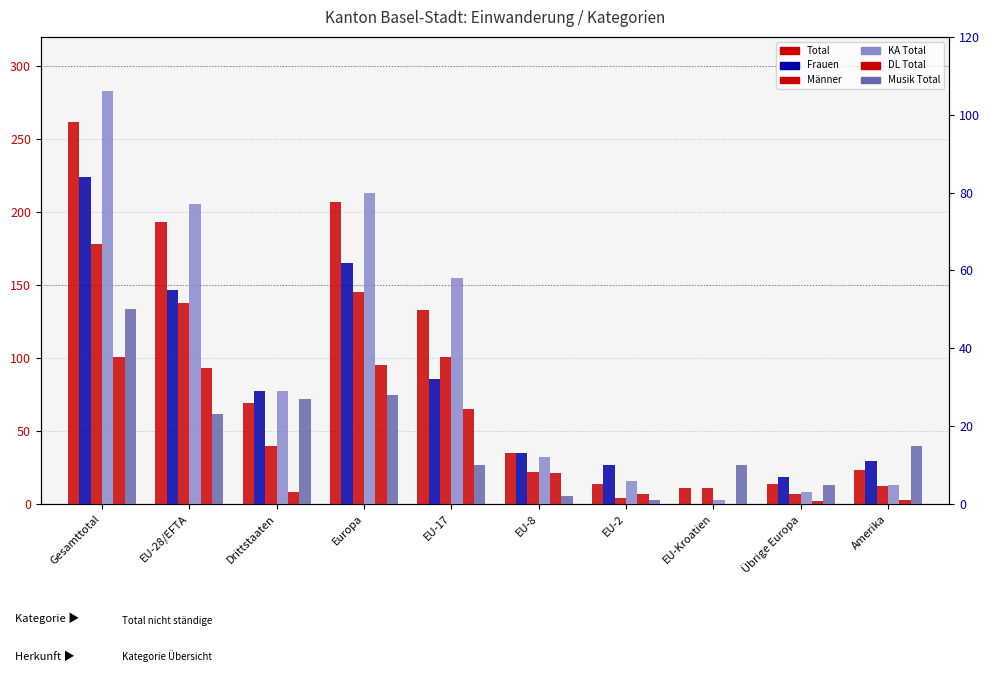

What is the label of the 9th bar from the right?

EU-28/EFTA